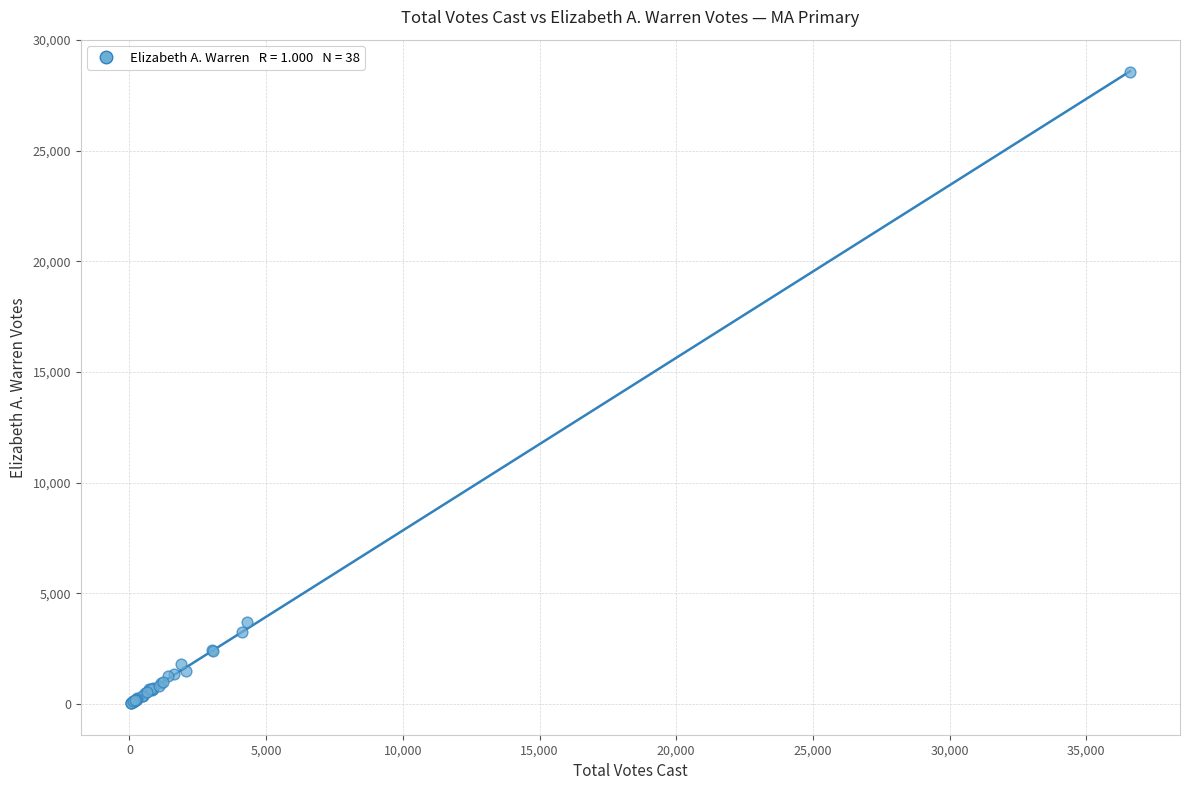

What Y value in the scatter plot is closest to 14294?

3688